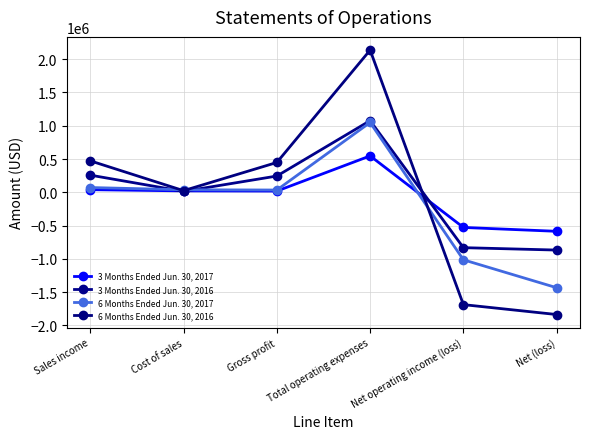

Is this an area chart (filled region under the line)?

No